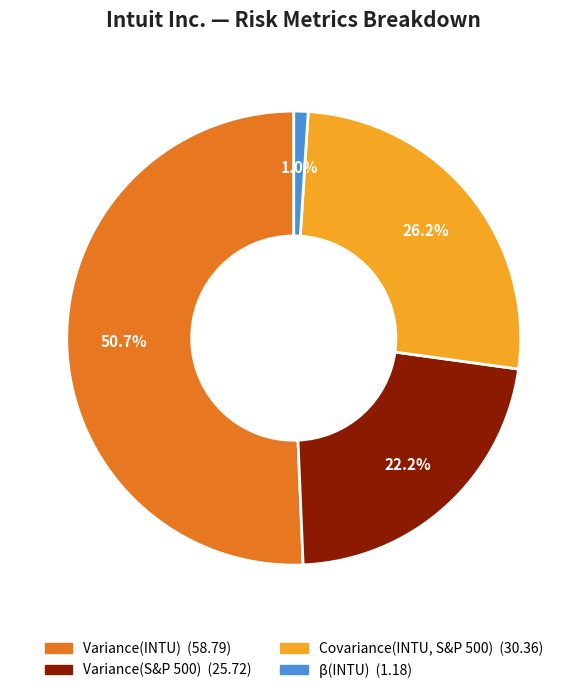

What percentage is the β(INTU) slice, to the nearest percent?

1%